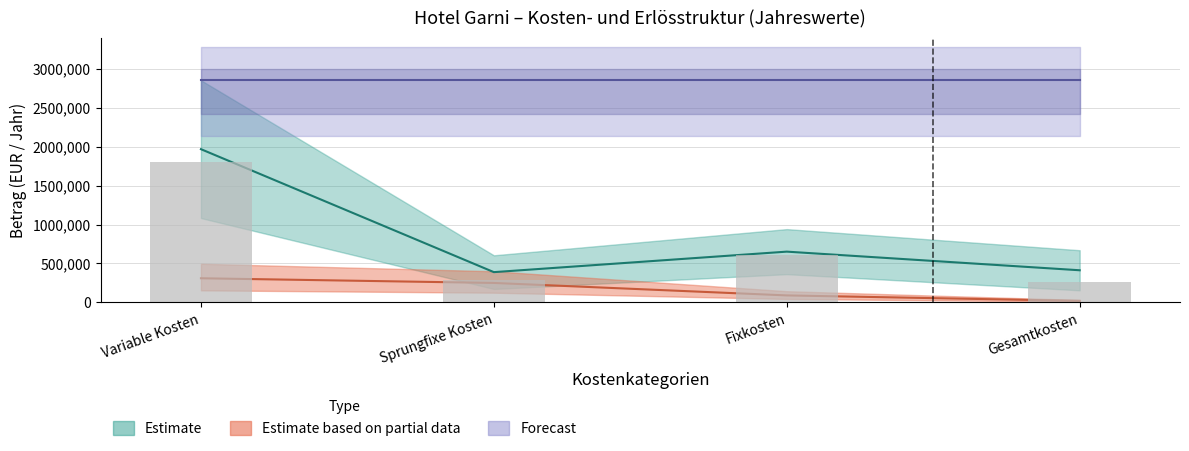

What position from the left is Fixkosten?

3